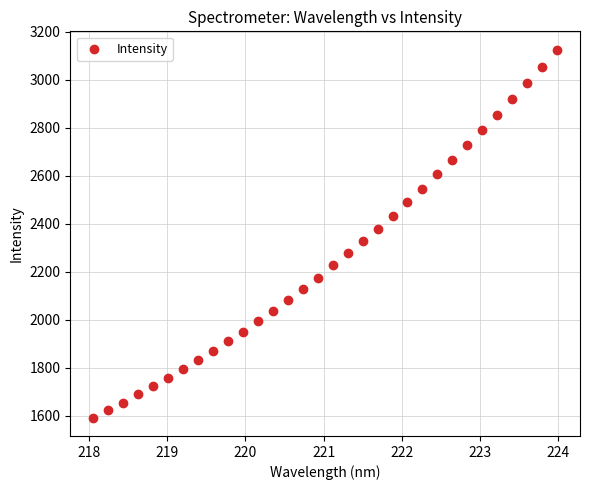

What is the range of Y values (max minus min)?

1534.0